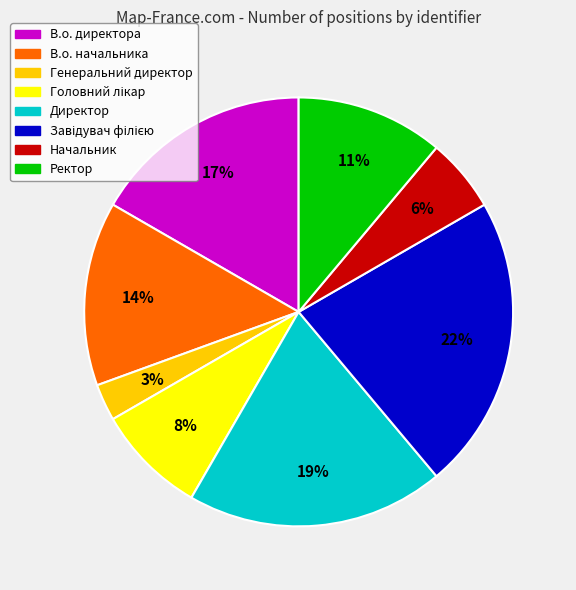

How many slices are in this pie chart?

8